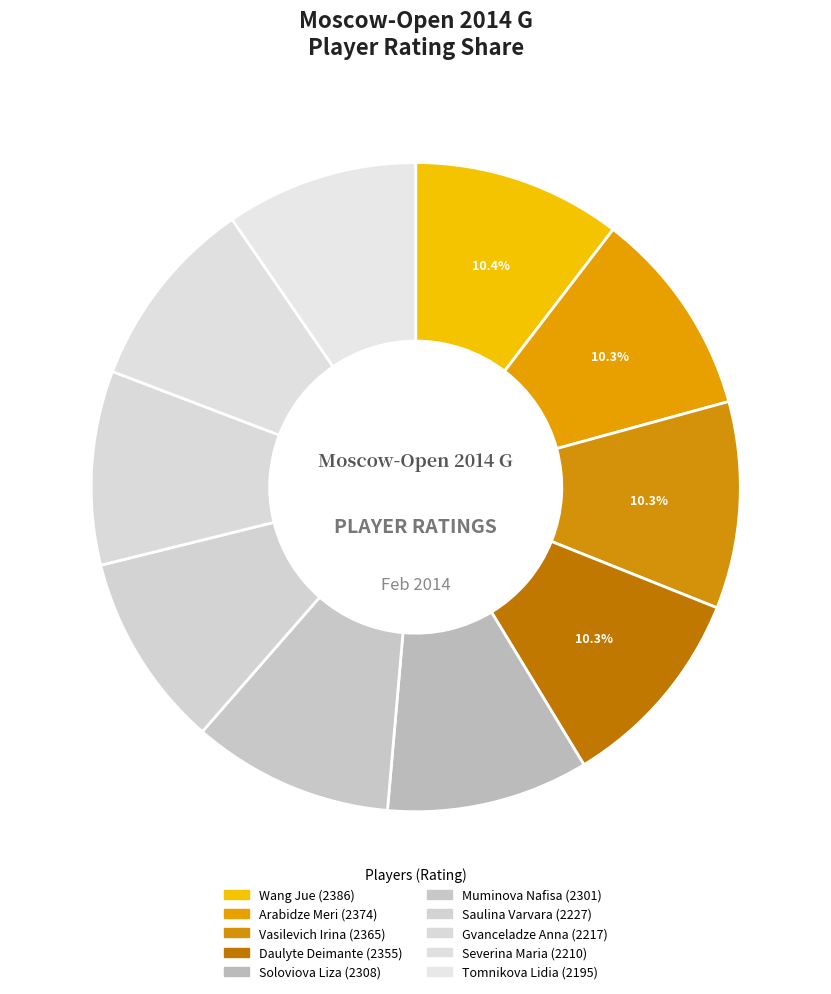

What is the ratio of the value at Soloviova Liza to the value at Vasilevich Irina?

1.0